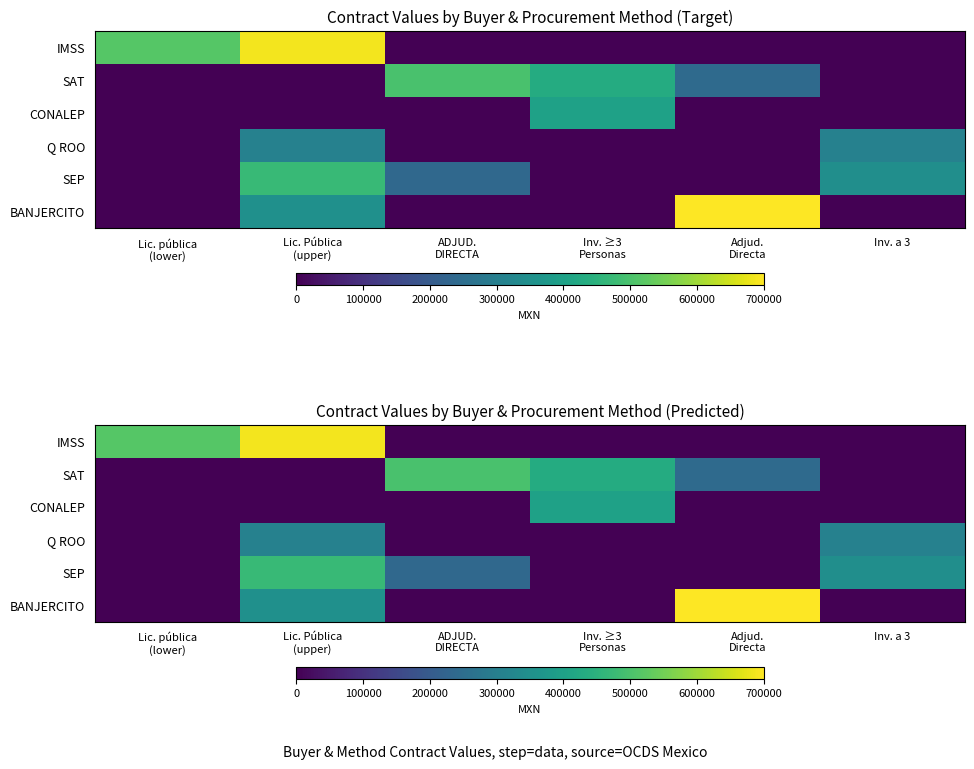

The value of SAT at Lic. pública (lower) is -202159.2. True or false?

False